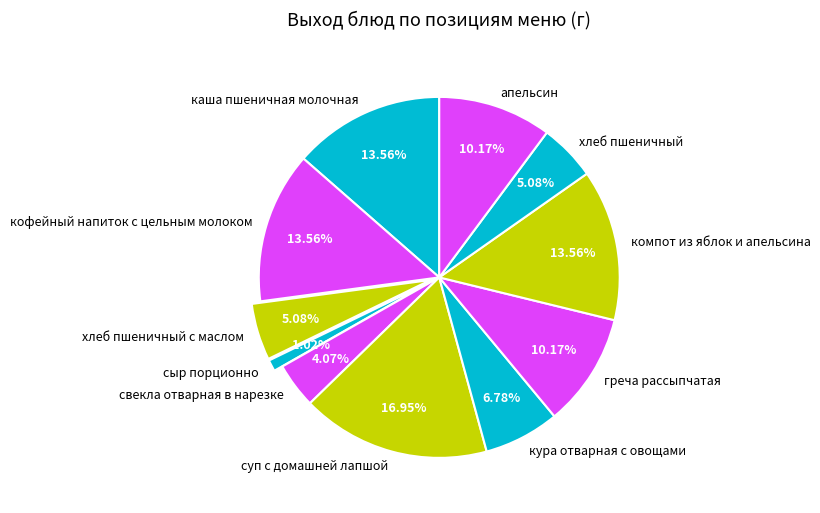

What percentage is the суп с домашней лапшой slice, to the nearest percent?

17%